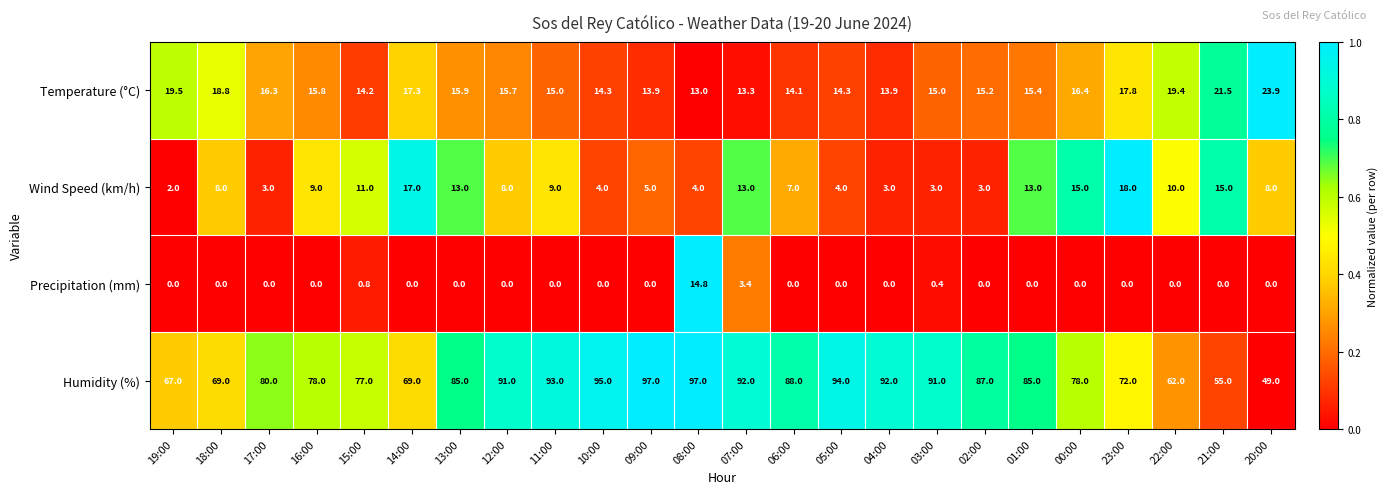

Rank the series at 23:00 from highest to lowest value.

Humidity (%), Wind Speed (km/h), Temperature (°C), Precipitation (mm)